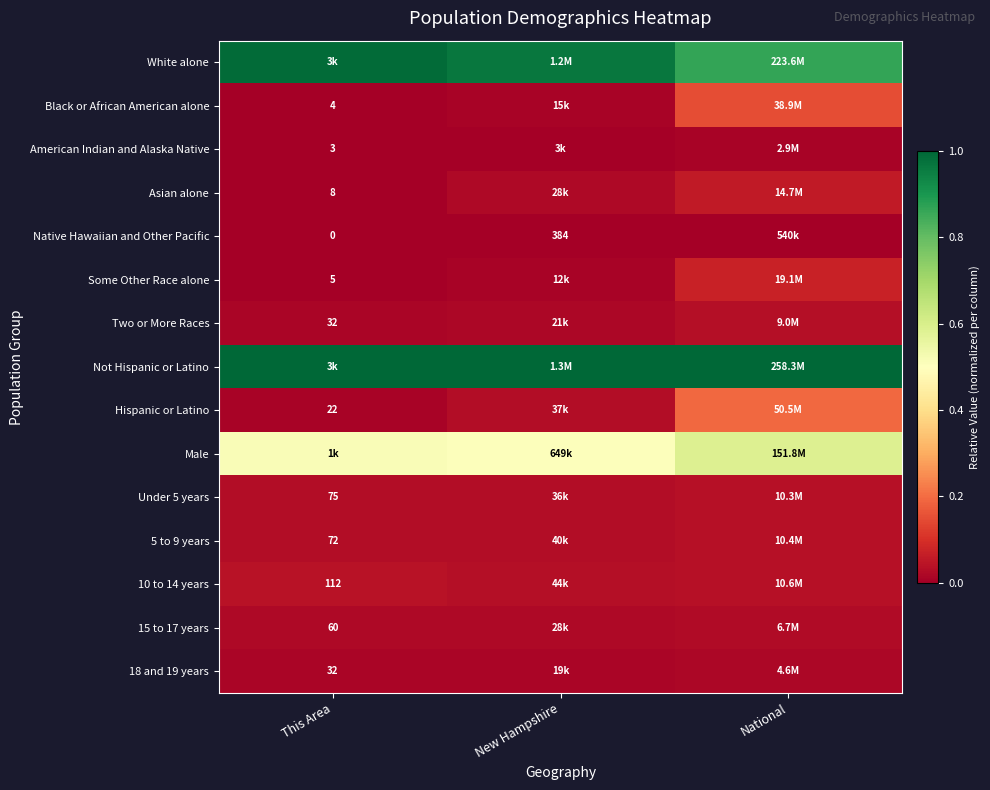

Where is 18 and 19 years nearest to the value 0?

This Area